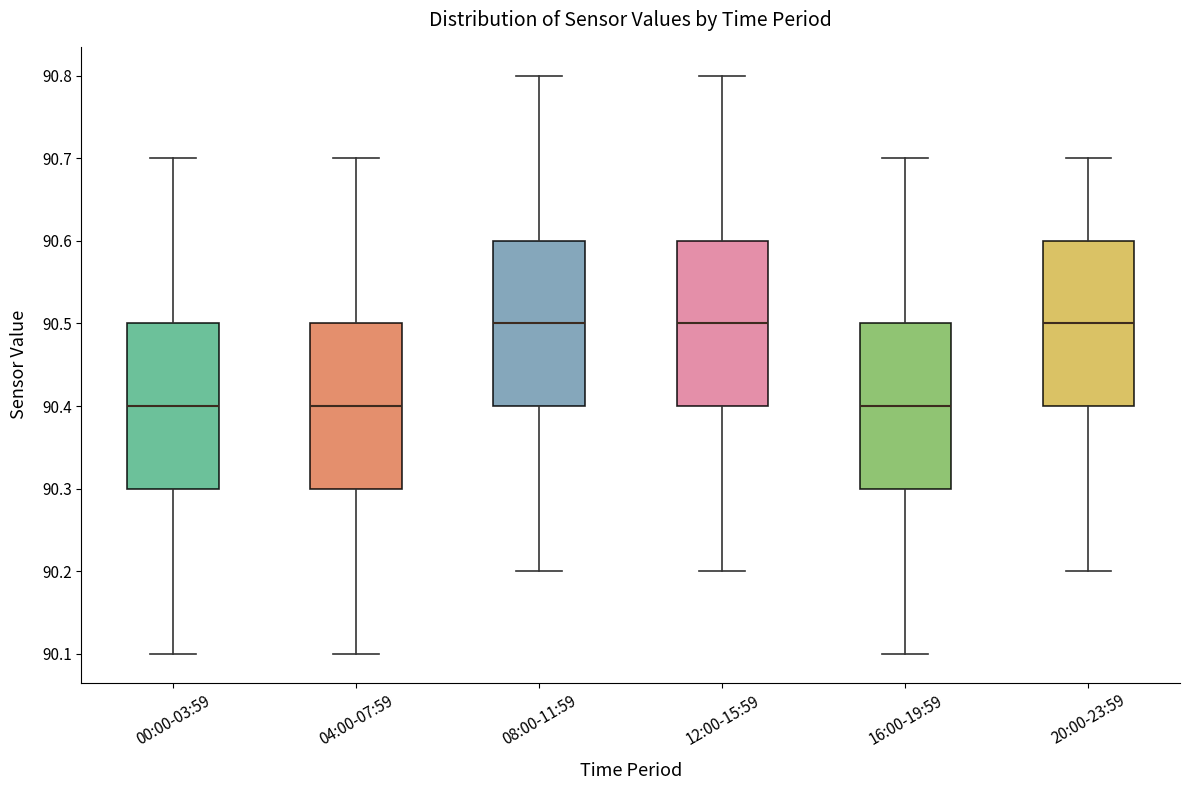

Reading left to right, read every box against the y-axis: the position of its median line, the range the box covers, and the ends of its whiskers. The values are not printed on the chart, so give them approximately, as read against the axis.

00:00-03:59: median 90.4, box 90.3 to 90.5, whiskers 90.1 to 90.7
04:00-07:59: median 90.4, box 90.3 to 90.5, whiskers 90.1 to 90.7
08:00-11:59: median 90.5, box 90.4 to 90.6, whiskers 90.2 to 90.8
12:00-15:59: median 90.5, box 90.4 to 90.6, whiskers 90.2 to 90.8
16:00-19:59: median 90.4, box 90.3 to 90.5, whiskers 90.1 to 90.7
20:00-23:59: median 90.5, box 90.4 to 90.6, whiskers 90.2 to 90.7